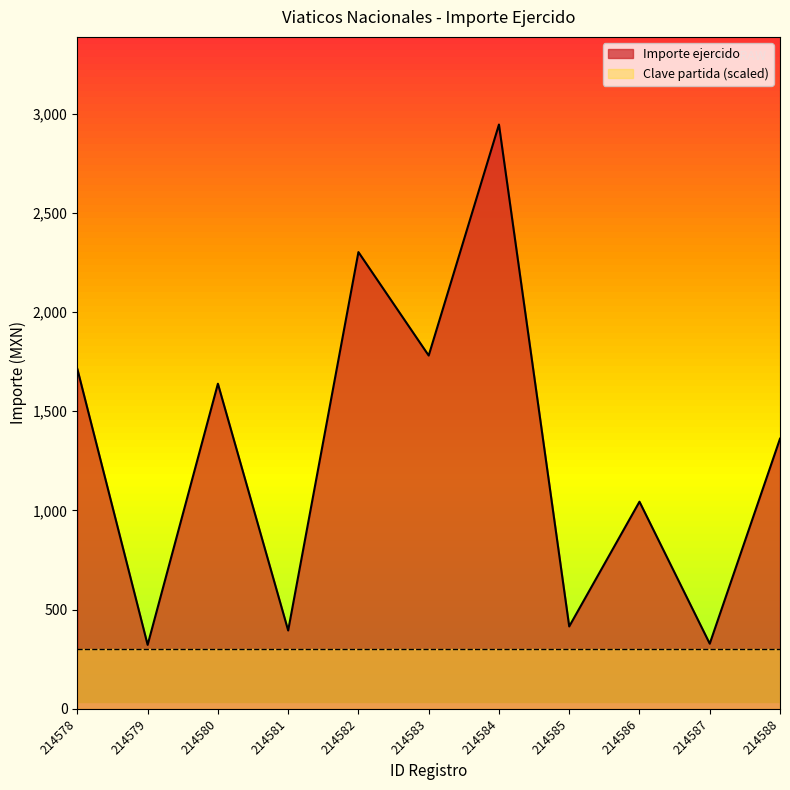

What is the maximum value shown in the chart?

2944.8